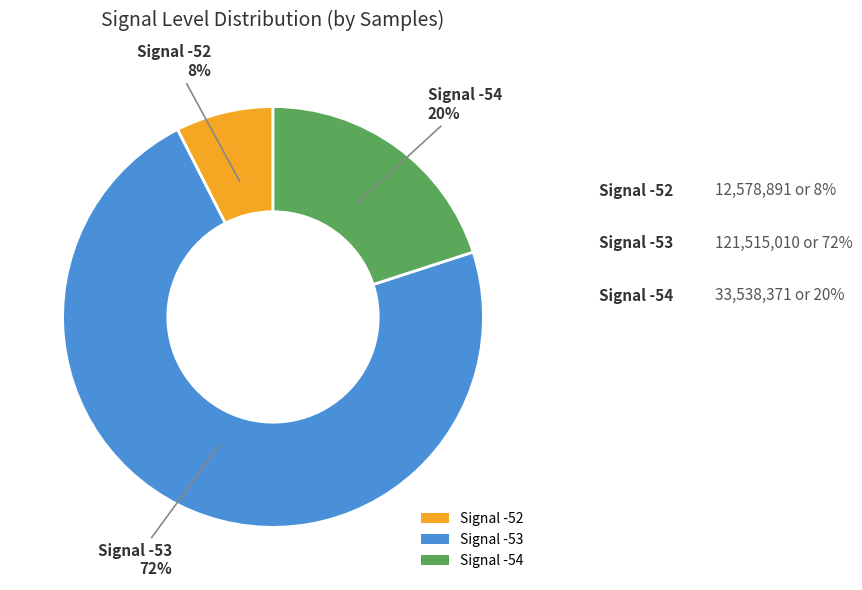

True or false: Signal -52 accounts for 8% of the total.

True